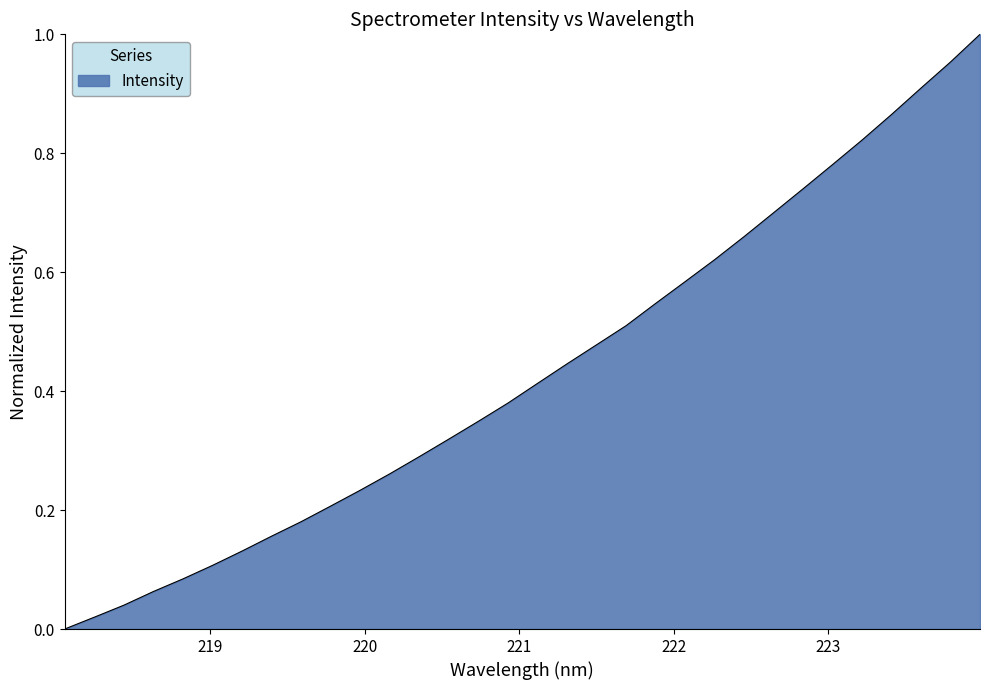

What is the difference between the maximum and minimum values?

1.0